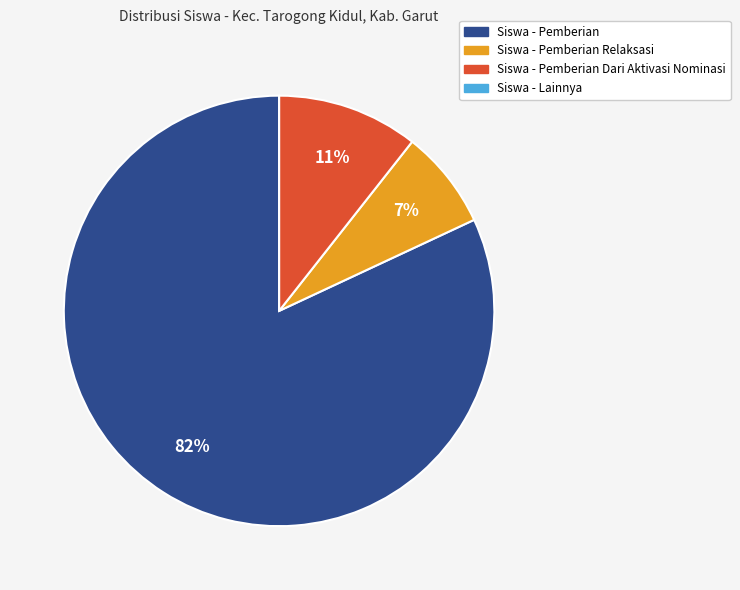

Is there a majority slice in this chart?

Yes